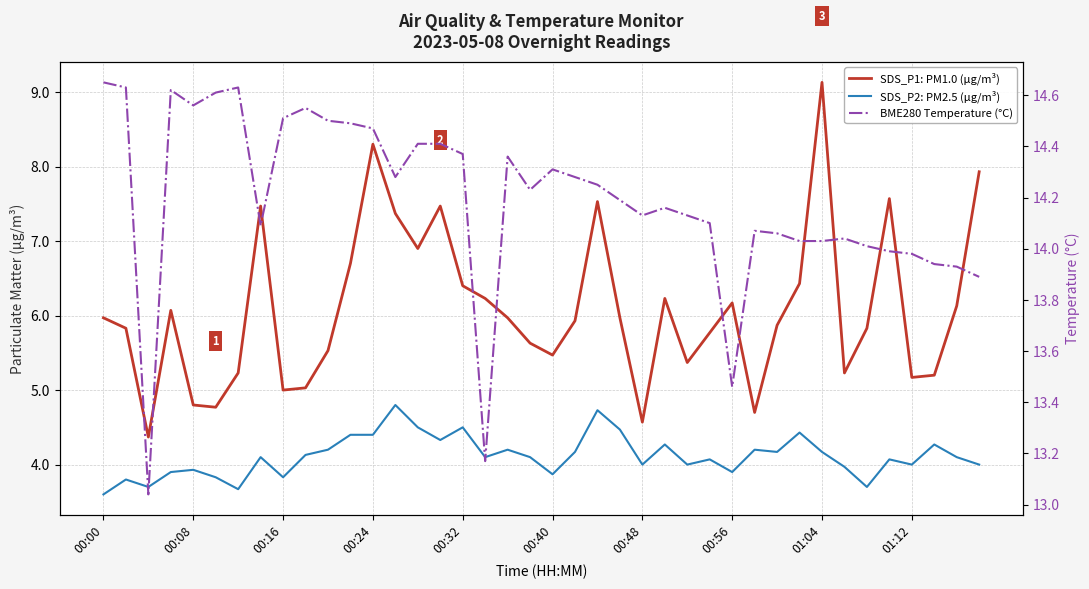

The value of BME280 Temperature (°C) at 25 is 14.2. True or false?

True